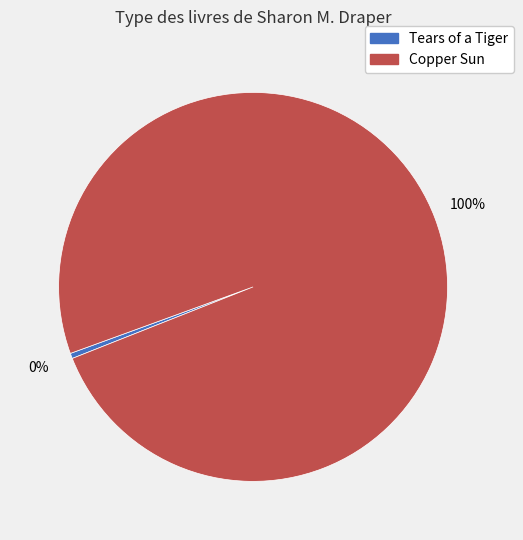

Approximately how many times larger is the value at Copper Sun compared to Tears of a Tiger?

225.8